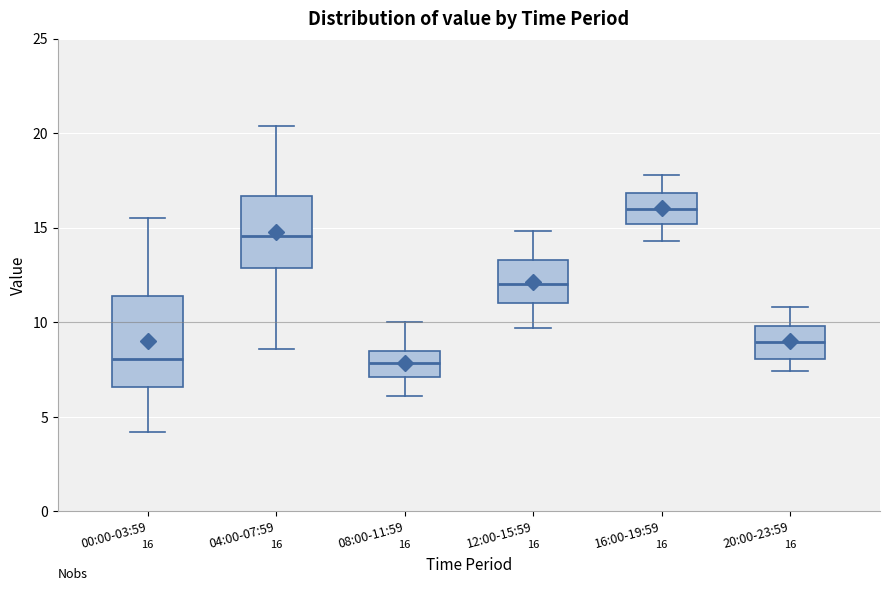

Comparing the boxes themselves (not the whiskers), which one is the tallest?

00:00-03:59